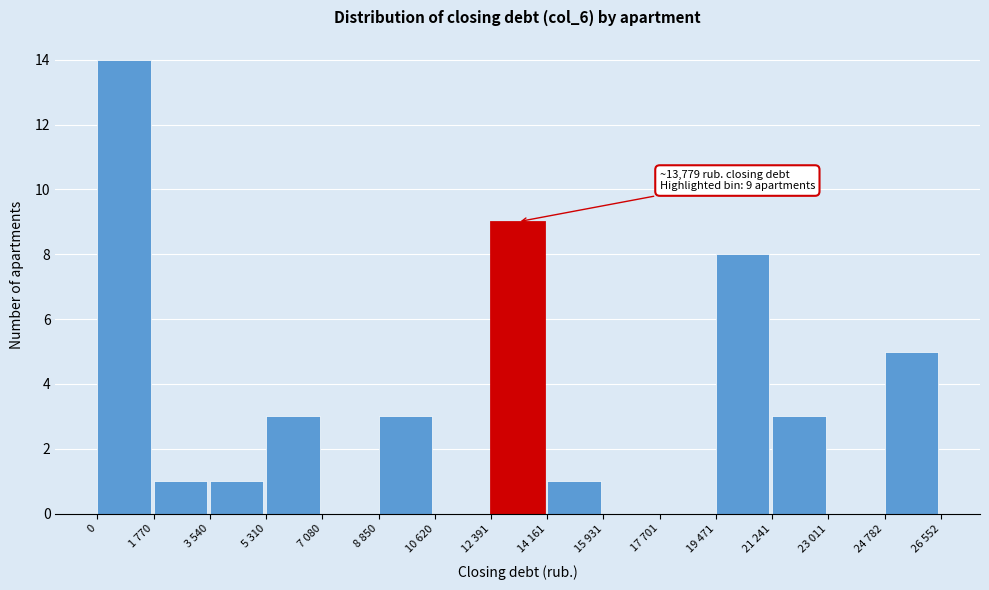

Reading left to right, list all the values displayed in this chart.

0=14	1 770=1	3 540=1	5 310=3	7 080=0	8 850=3	10 620=0	12 391=9	14 161=1	15 931=0	17 701=0	19 471=8	21 241=3	23 011=0	24 782=5